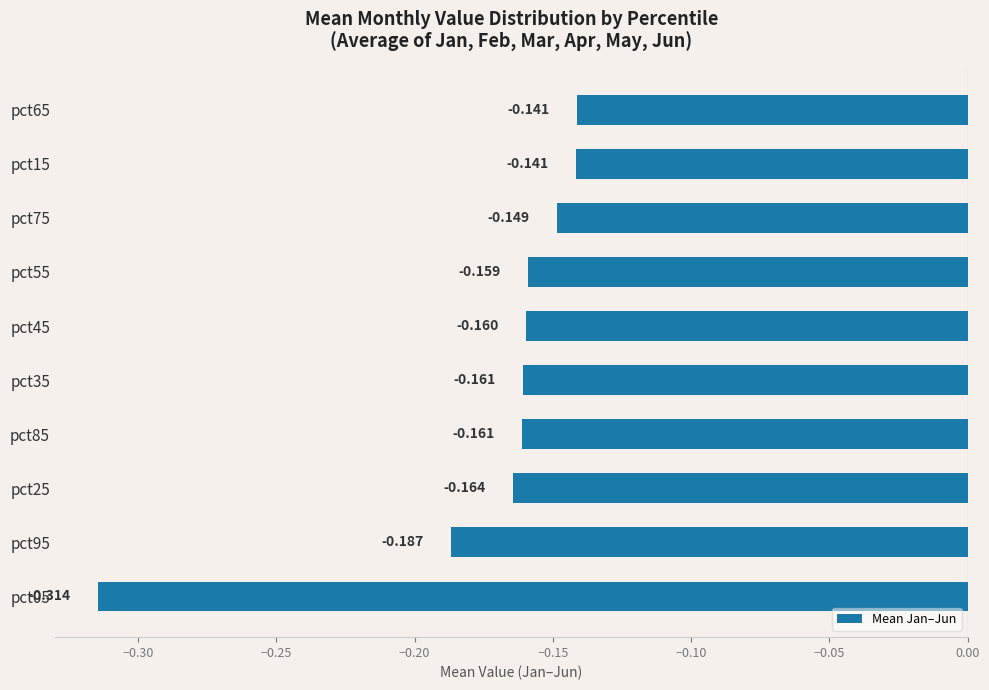

Does the chart contain any negative values?

Yes